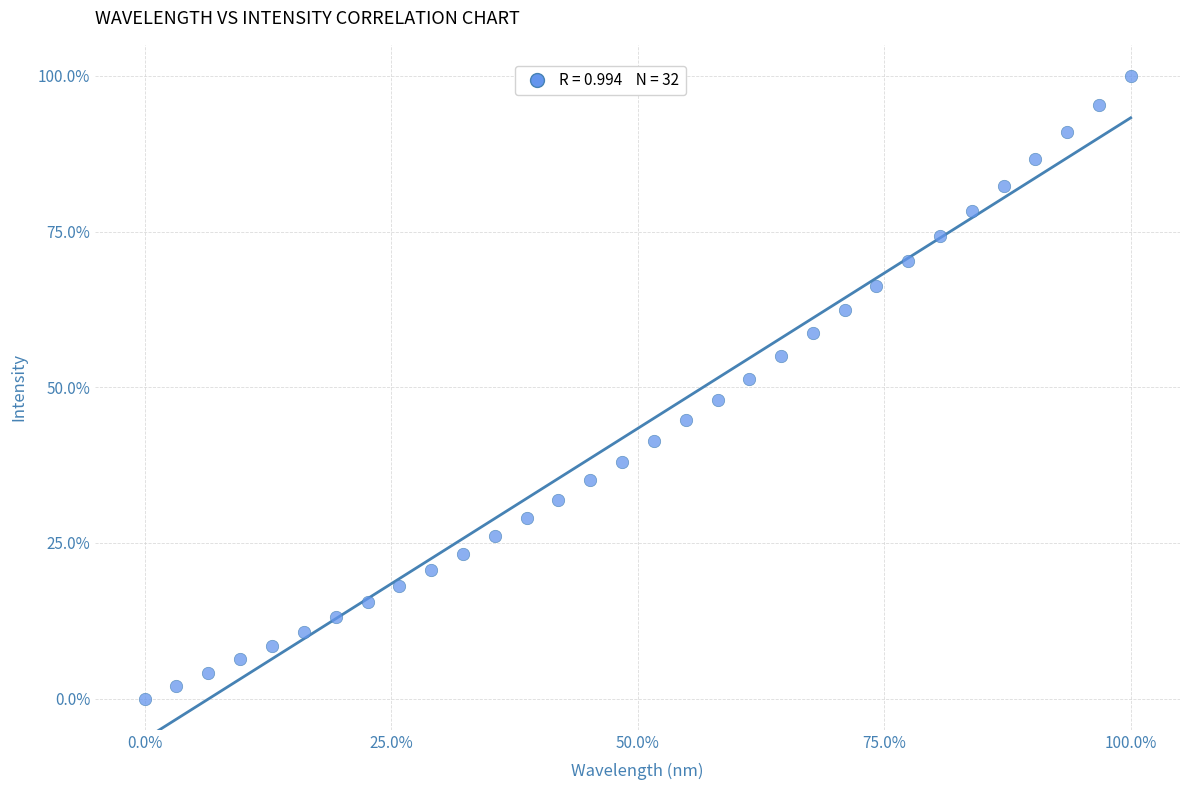

What is the range of X values (max minus min)?

100.0